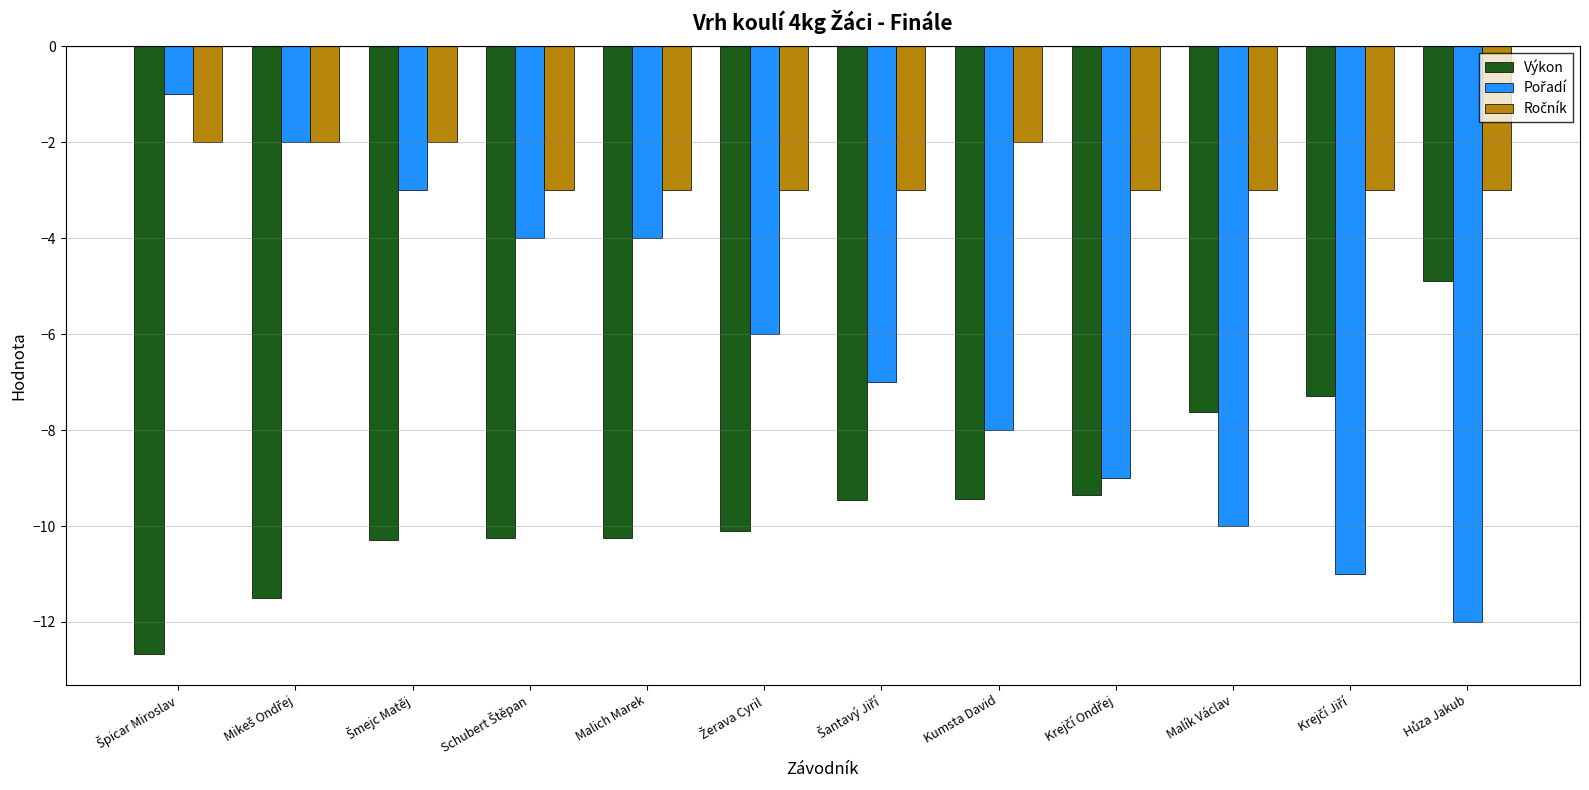

Are the bars grouped side by side (vs. stacked)?

Yes